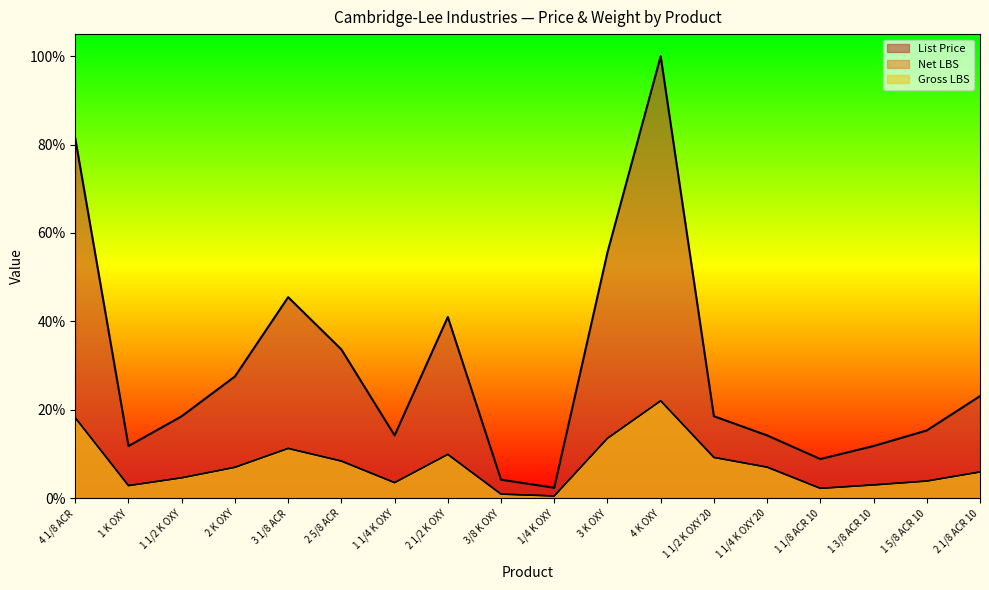

True or false: List Price and Net LBS cross at least once.

False